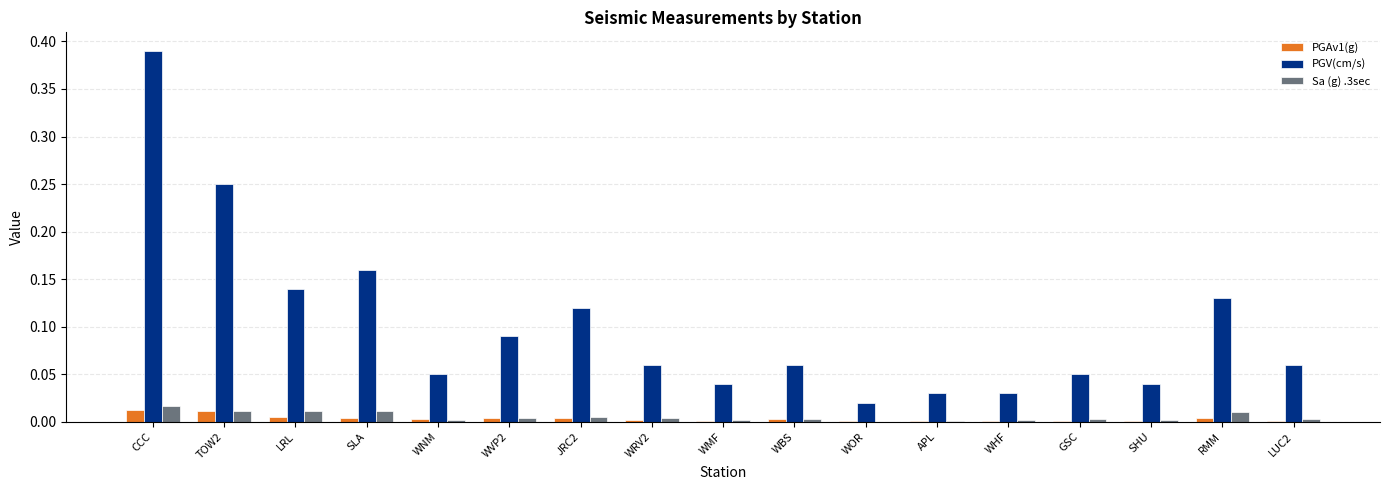

The Sa (g) .3sec series shows 0.0 at LRL. True or false?

True